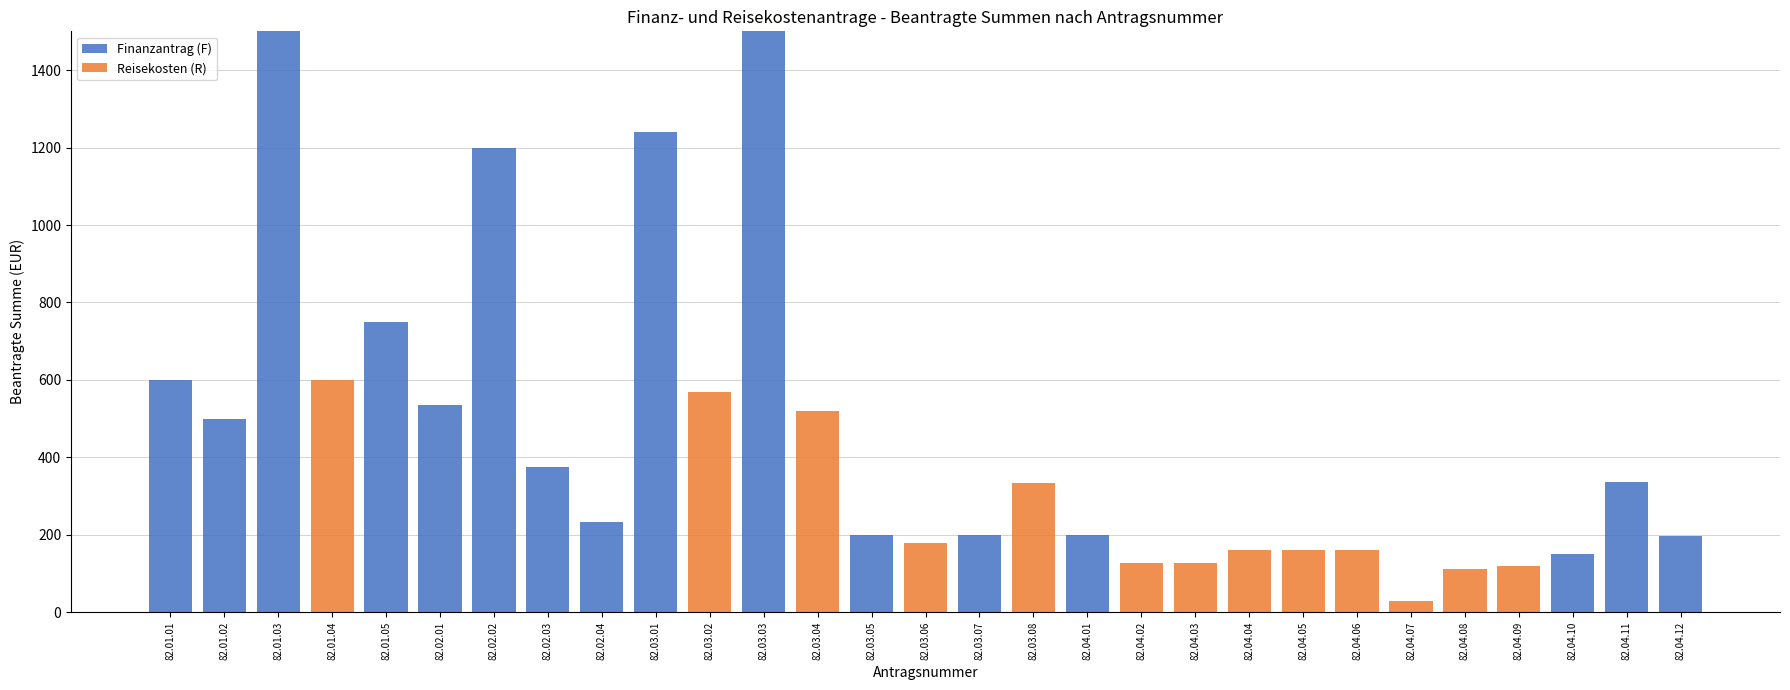

What is the total value across all series at 82.01.04?

600.0